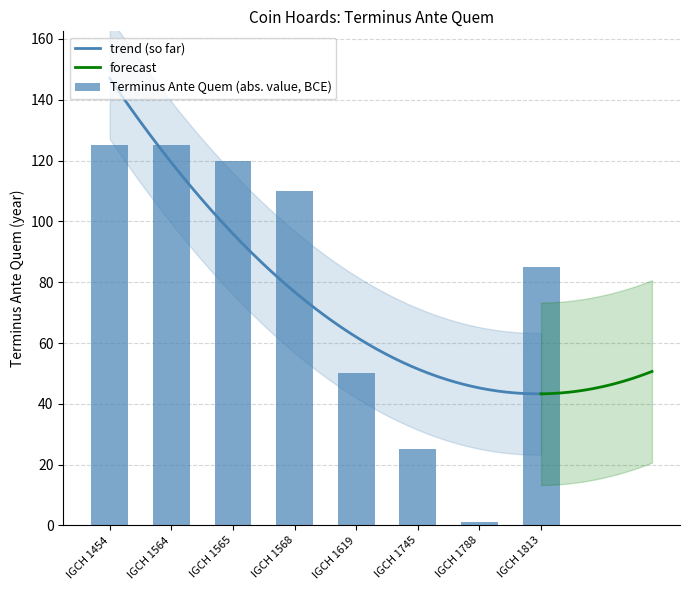

What is the change in value from IGCH 1745 to IGCH 1788?

-24